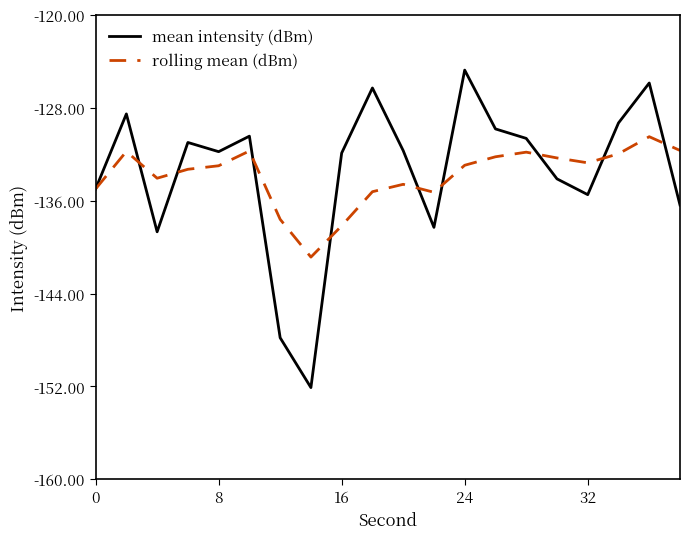

After their last crossing, which series has the higher values: mean intensity (dBm) or rolling mean (dBm)?

rolling mean (dBm)